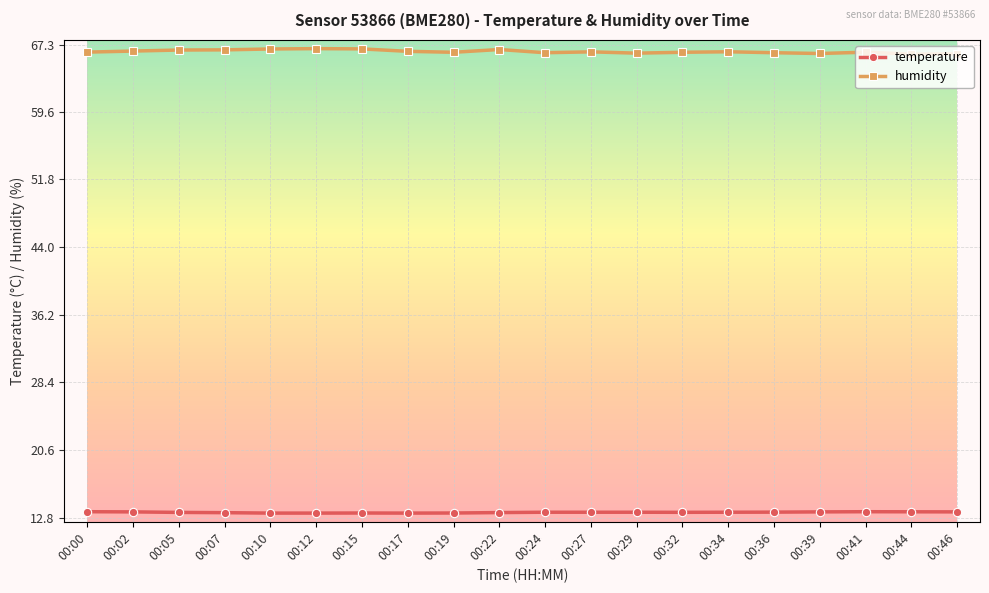

True or false: humidity has more than 1 interior local peaks.

True